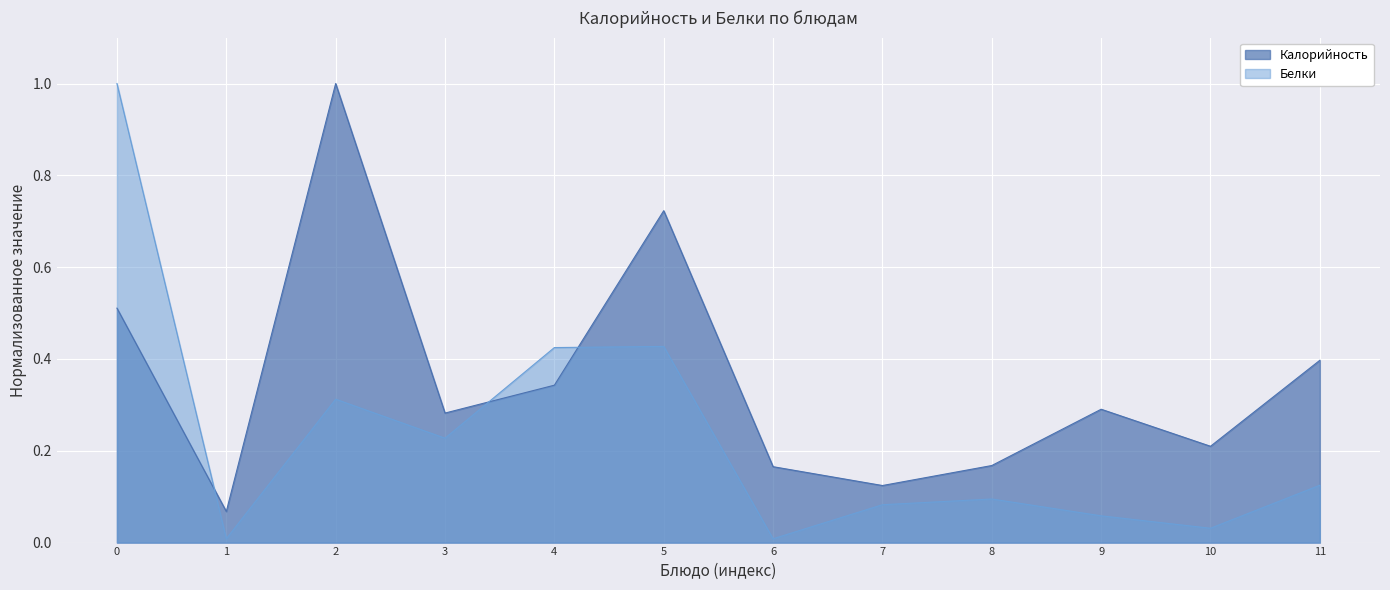

What is the total value across all series at 3?

0.5